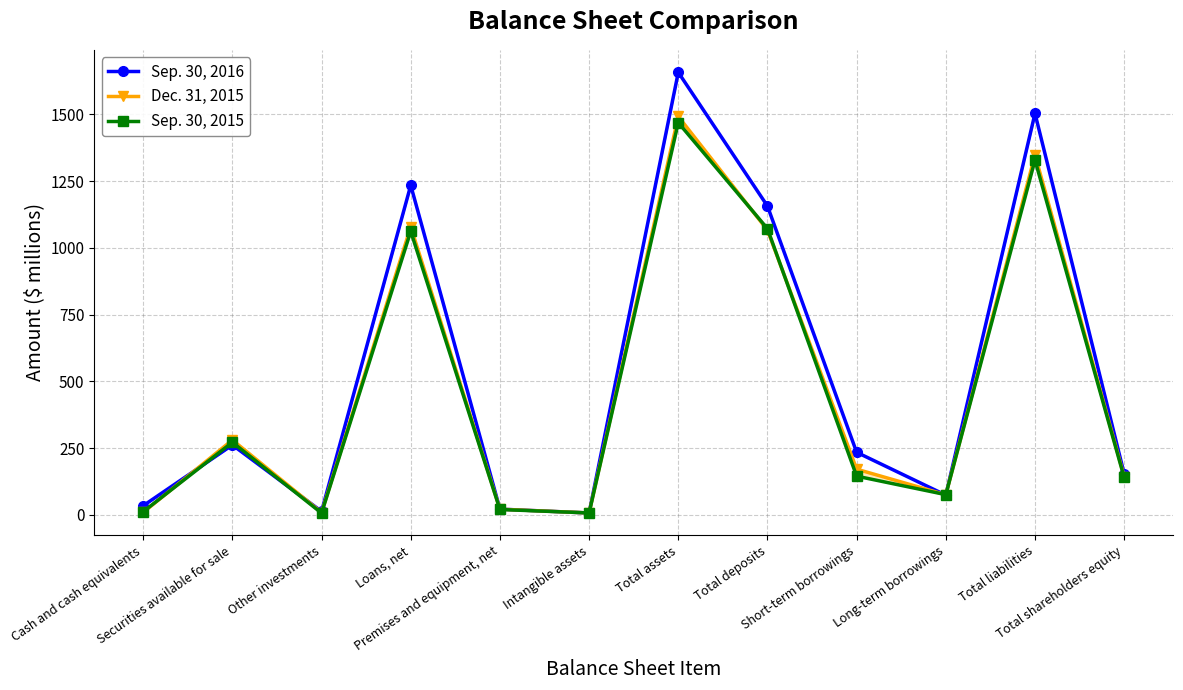

What is the highest value of the Sep. 30, 2015 series?

1469.3